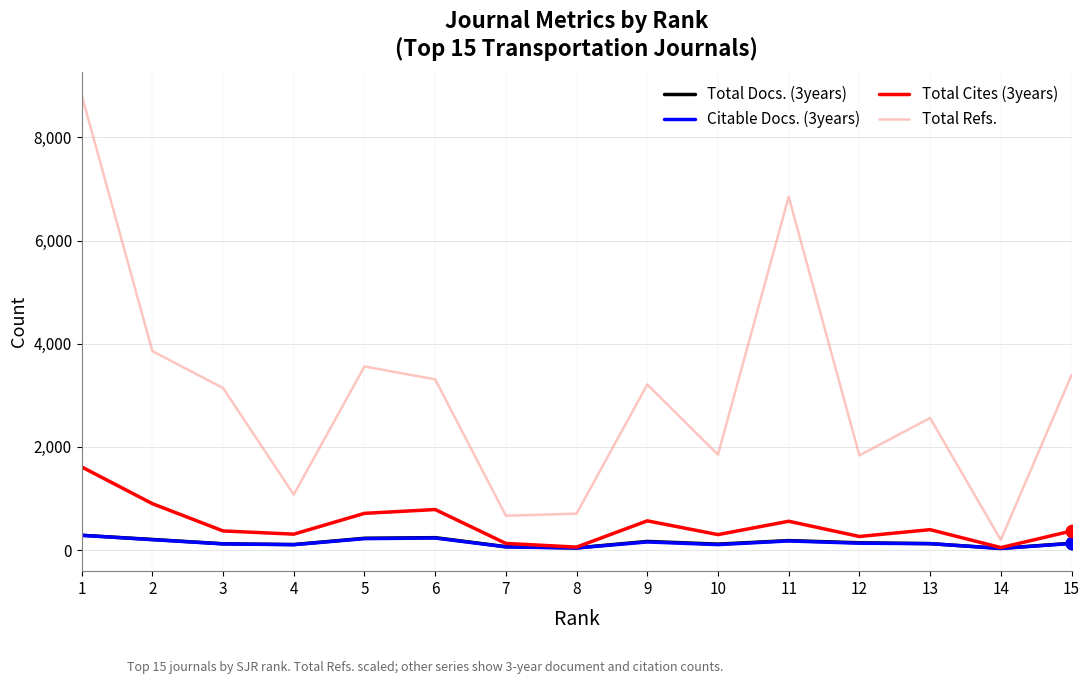

At how many categories does at least one series exceed 7234?

1